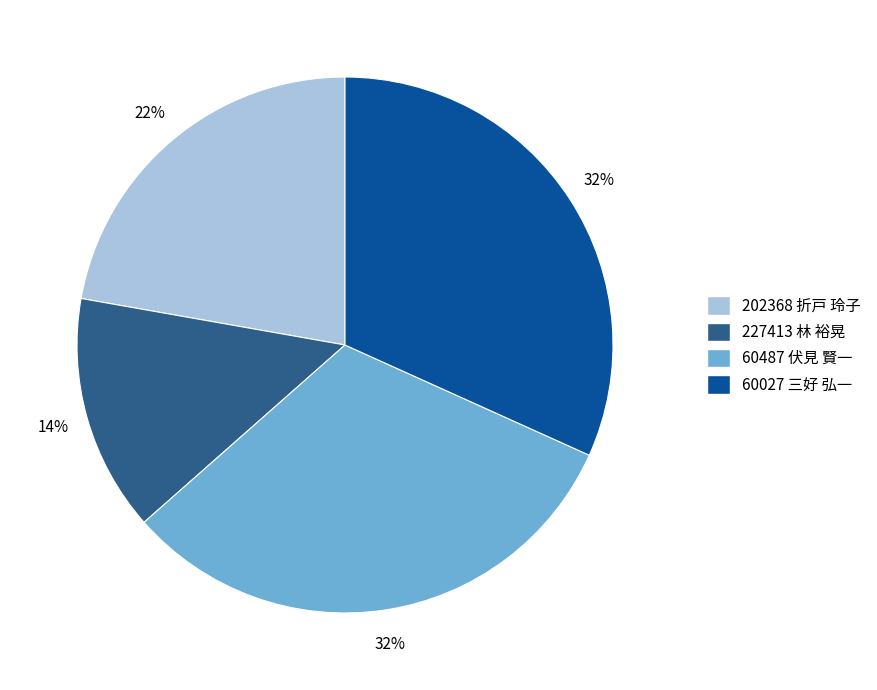

The 227413 林 裕晃 slice represents 14% of the pie. True or false?

True